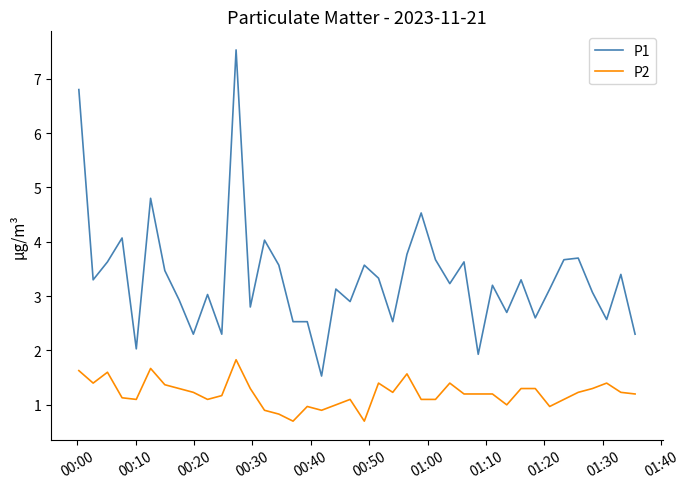

Which series has the largest total across all categories?

P1